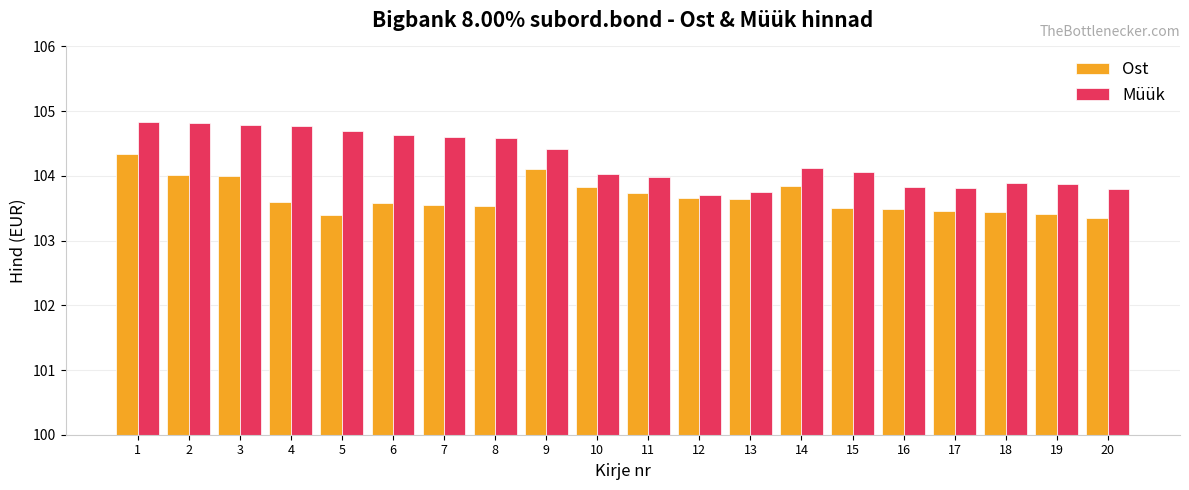

Which series has the largest range (max minus min)?

Müük